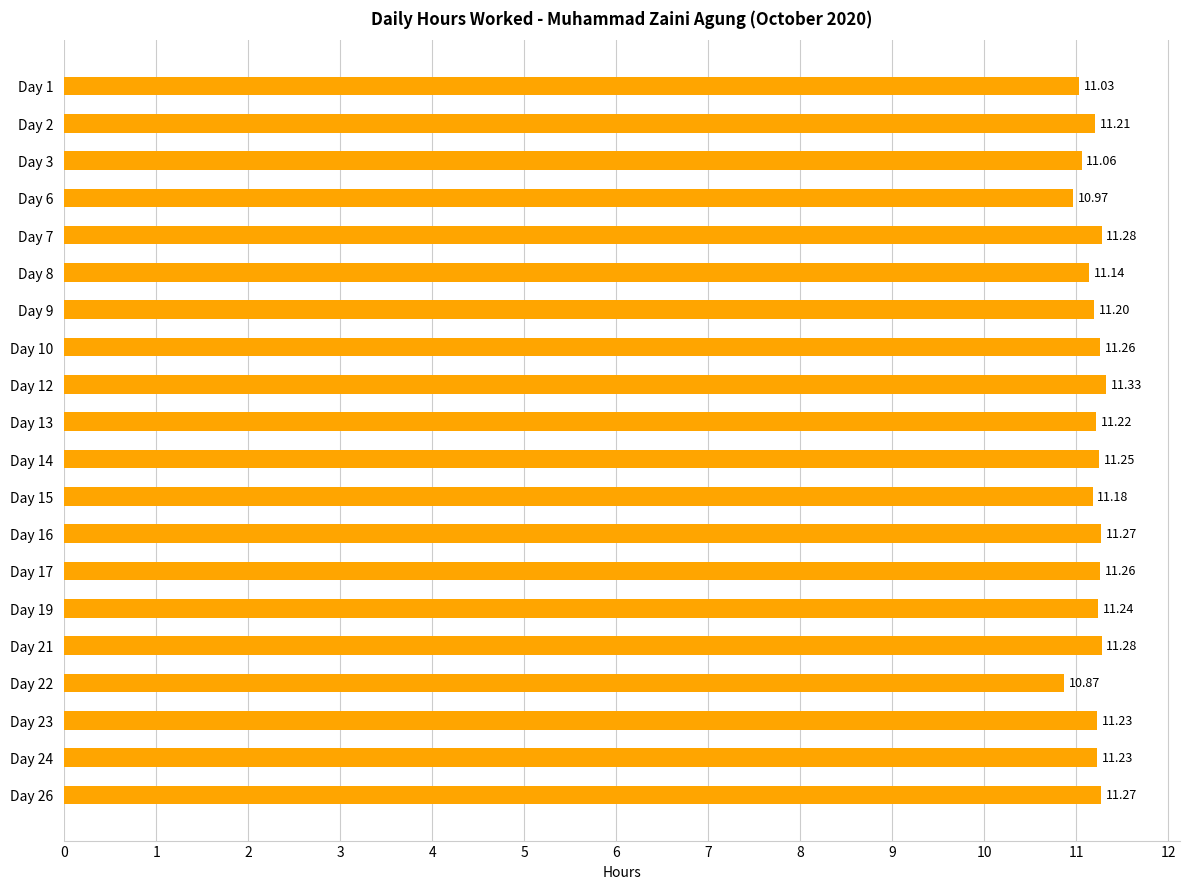

How many values exceed 11?

18